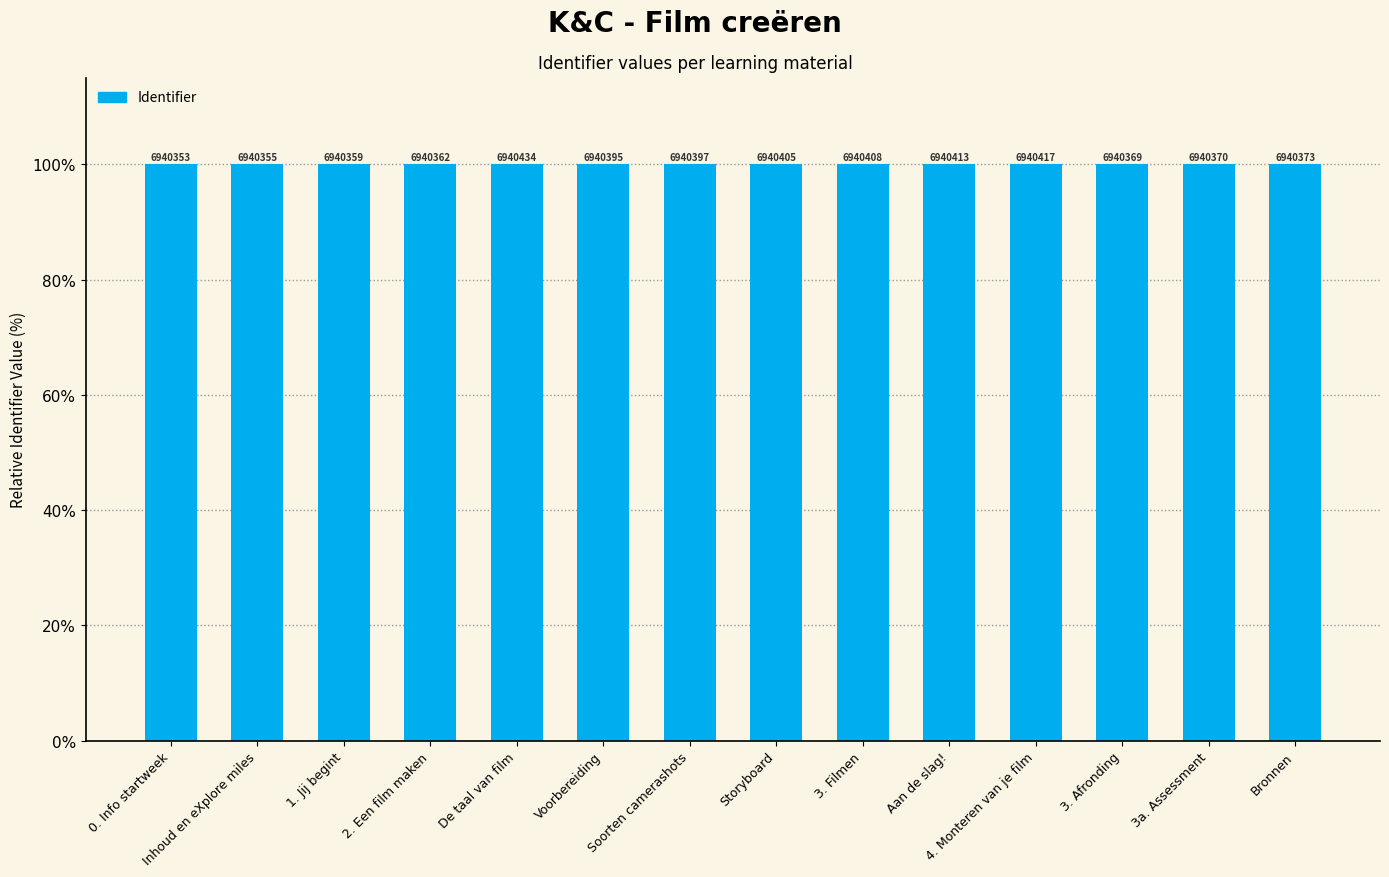

What is the average value?

100.0